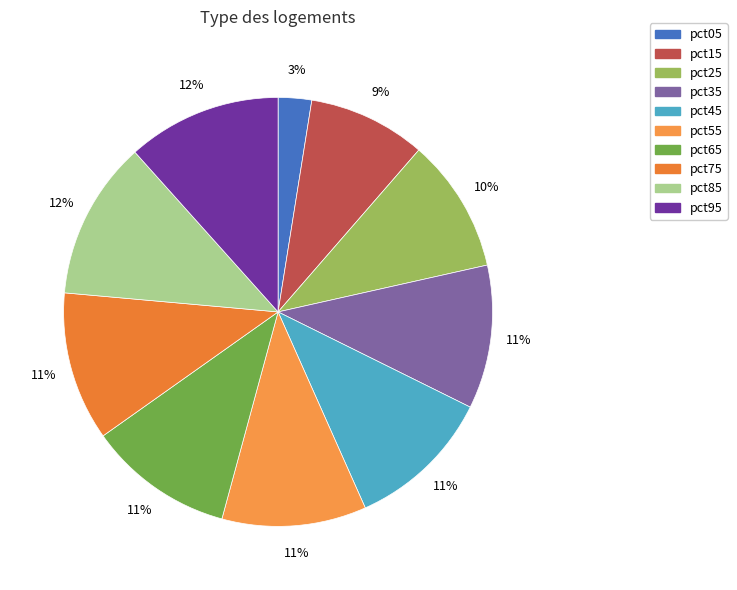

Is there any slice that represents more than half of the pie?

No